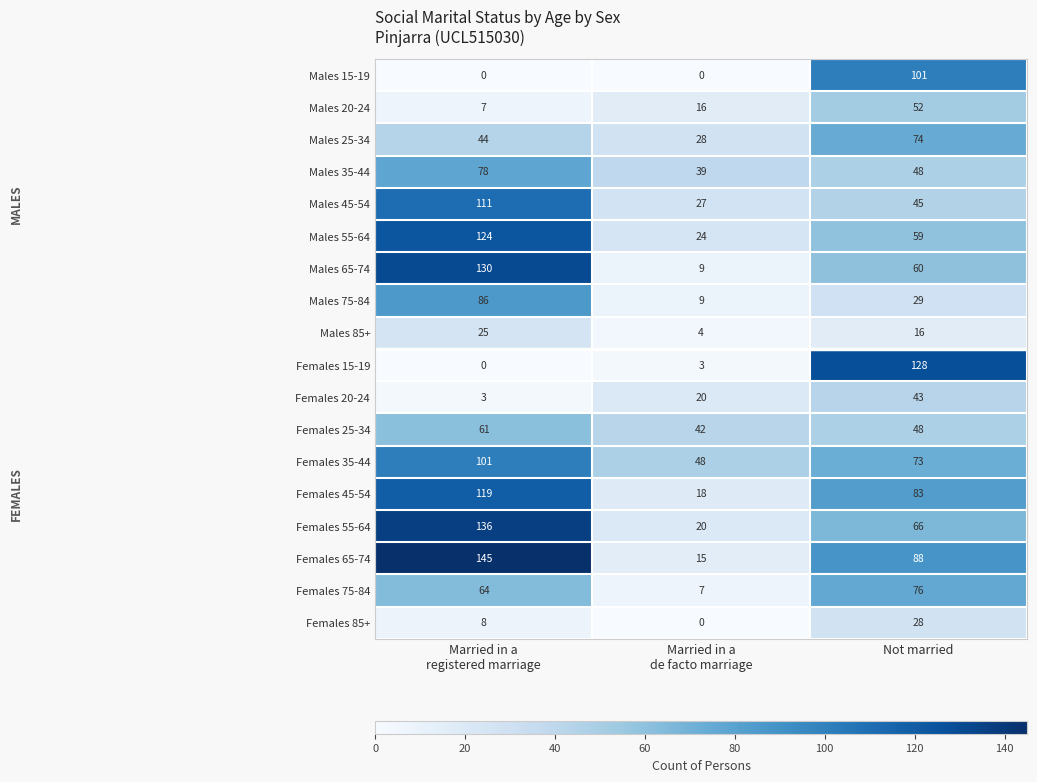

What is the approximate value of Females 25-34 at Not married, to the nearest 10?

50